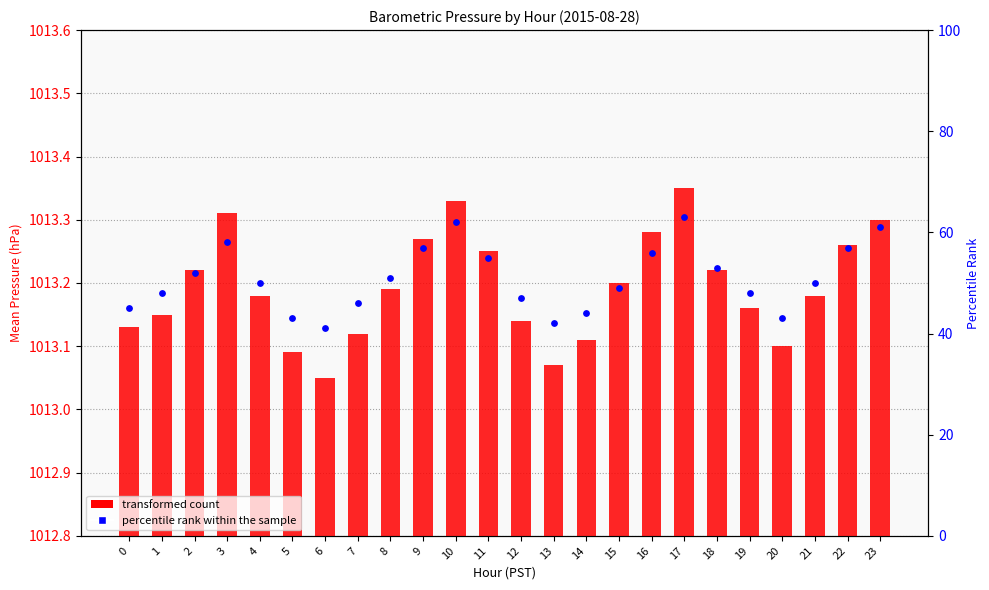

Which series contains the highest Y value?

transformed count